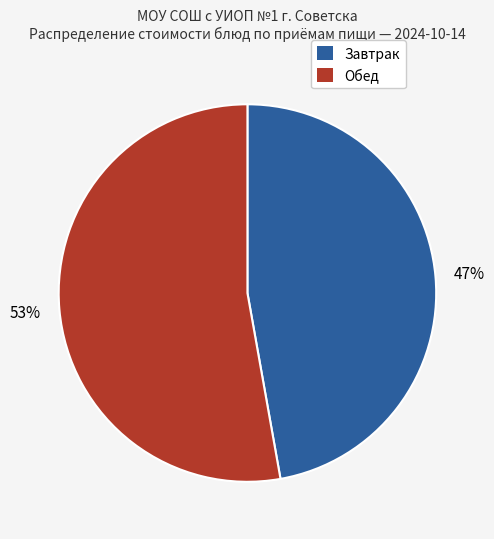

Do Завтрак and Обед together represent more than half of the pie?

Yes